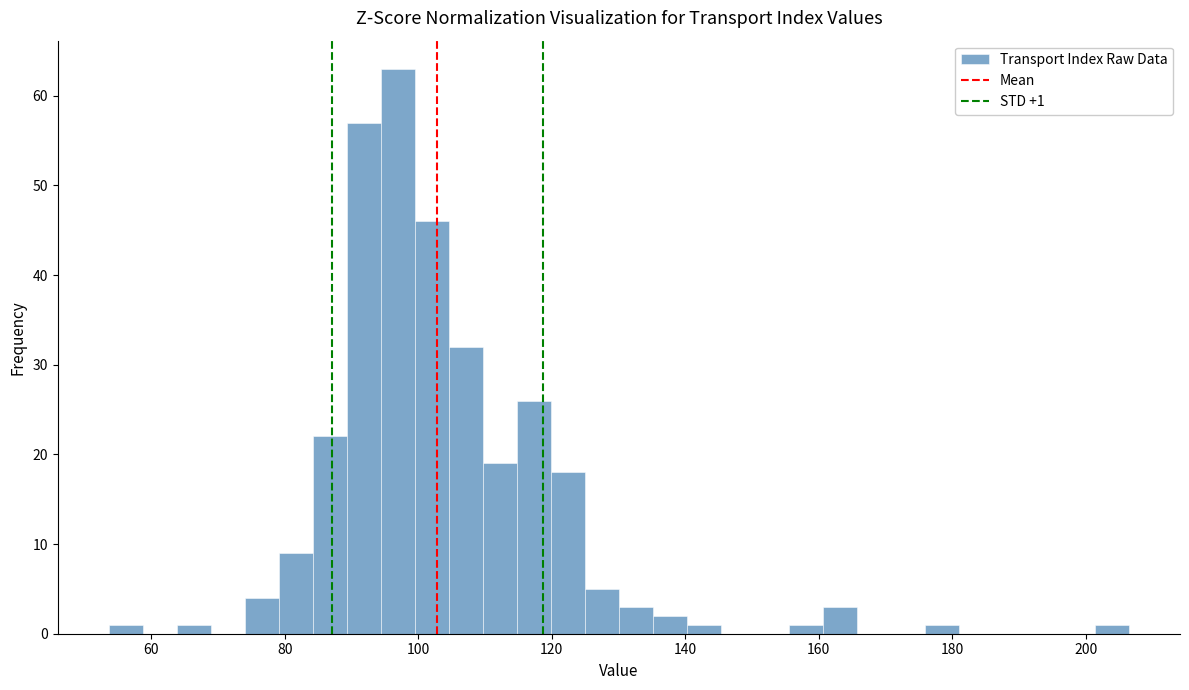

Read against the x-axis, roughly where is the centre of the tallest bar?

96